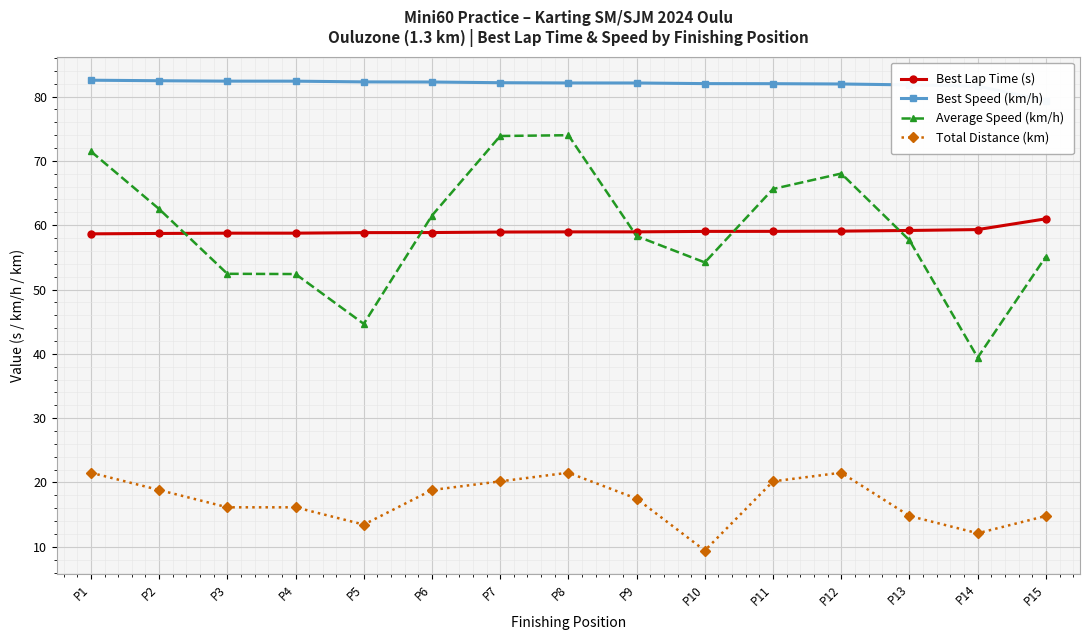

Reading right to left, what are all the values shown in this chart?

Best Lap Time (s): 61.0	59.3	59.2	59.1	59.0	59.0	59.0	59.0	58.9	58.9	58.8	58.8	58.8	58.7	58.7
Best Speed (km/h): 79.4	81.6	81.8	82.0	82.0	82.0	82.1	82.1	82.2	82.3	82.3	82.4	82.4	82.5	82.5
Average Speed (km/h): 55.1	39.4	57.7	68.0	65.6	54.2	58.3	74.0	73.9	61.5	44.7	52.4	52.4	62.5	71.5
Total Distance (km): 14.8	12.1	14.8	21.5	20.2	9.4	17.5	21.5	20.2	18.8	13.4	16.1	16.1	18.8	21.5